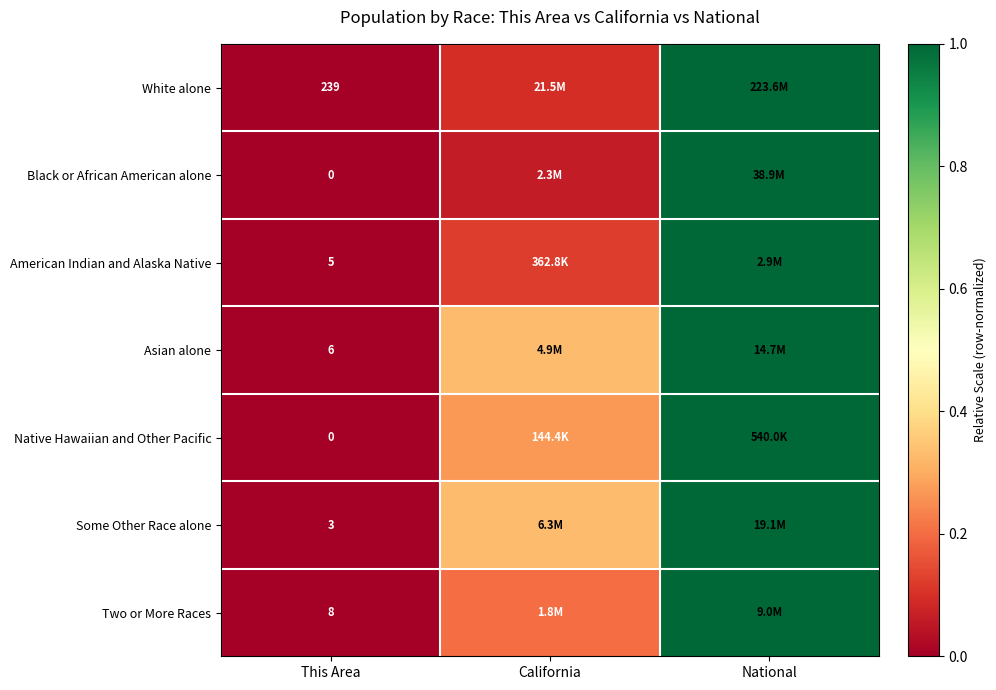

Is the value of Asian alone at This Area greater than the value of Native Hawaiian and Other Pacific at This Area?

Yes